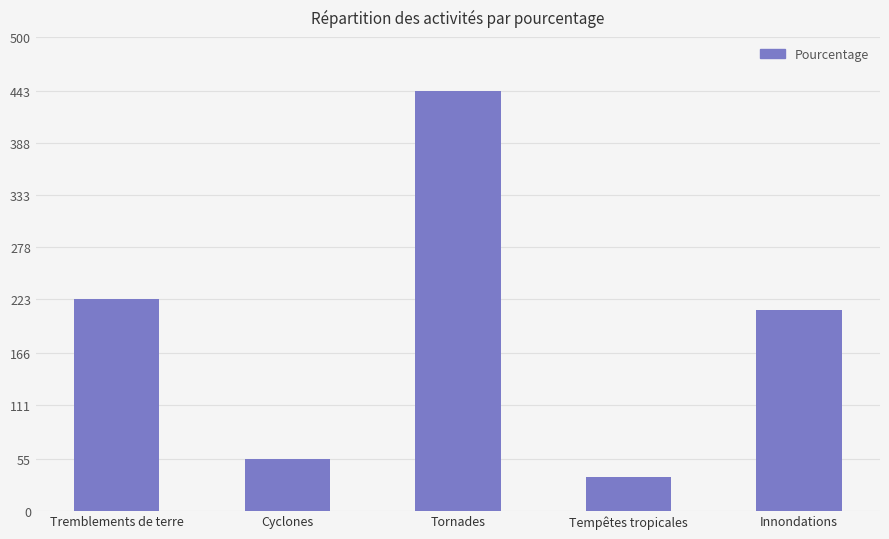

The chart shows a value of 223 at Tremblements de terre. True or false?

True